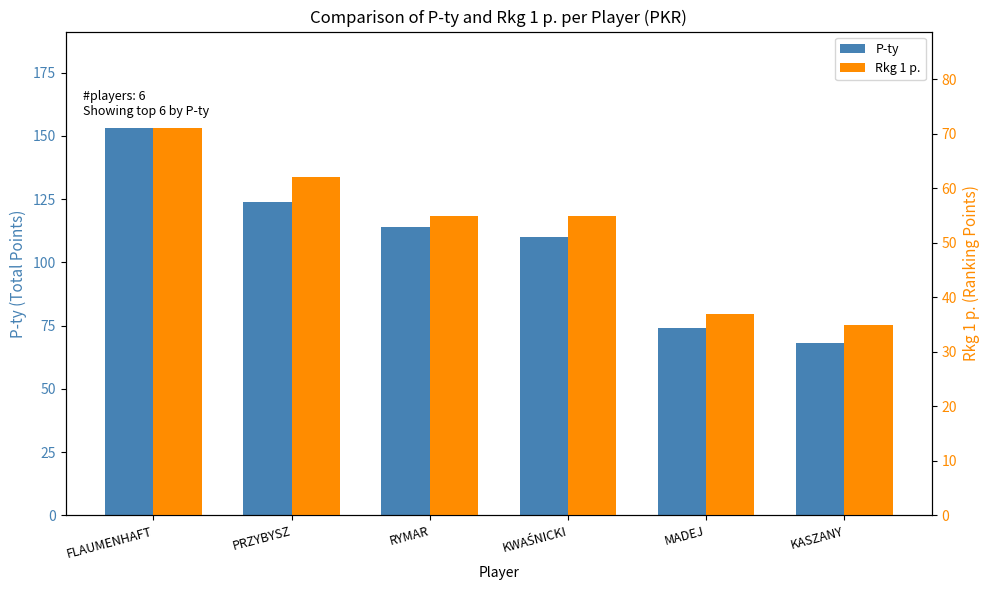

What is the label of the 5th bar from the right?

PRZYBYSZ